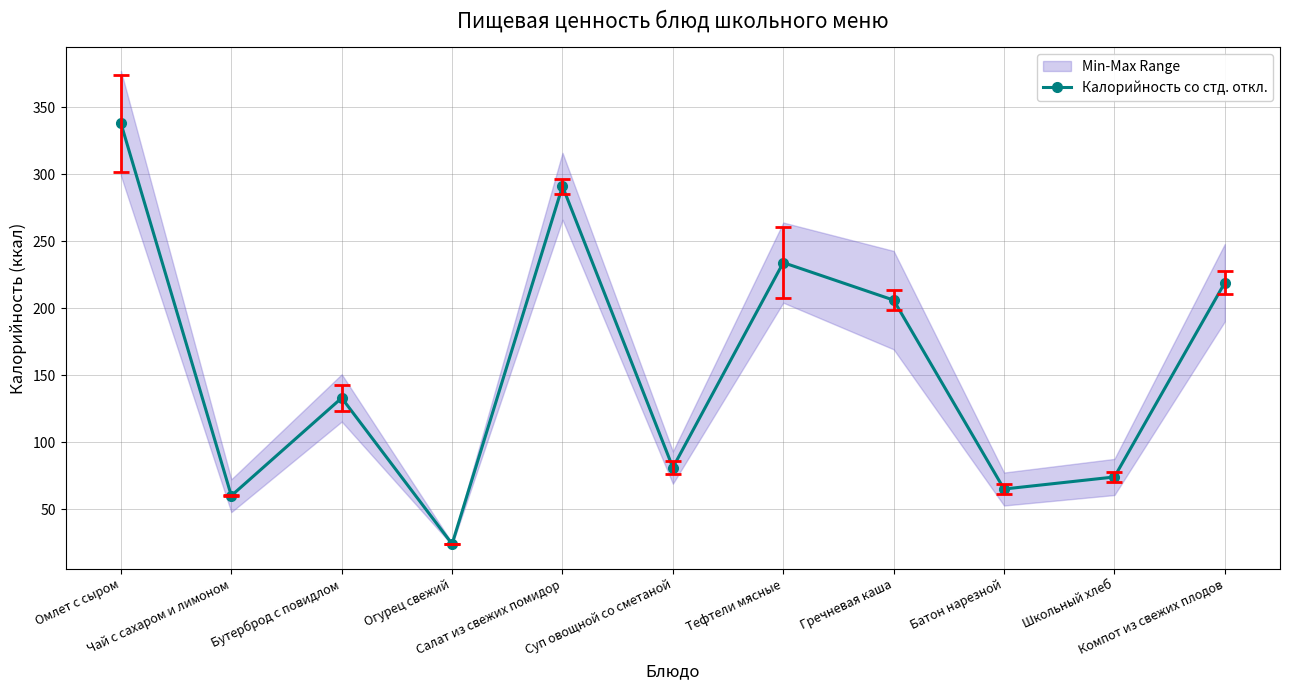

What is the difference between the second highest and minimum values?

267